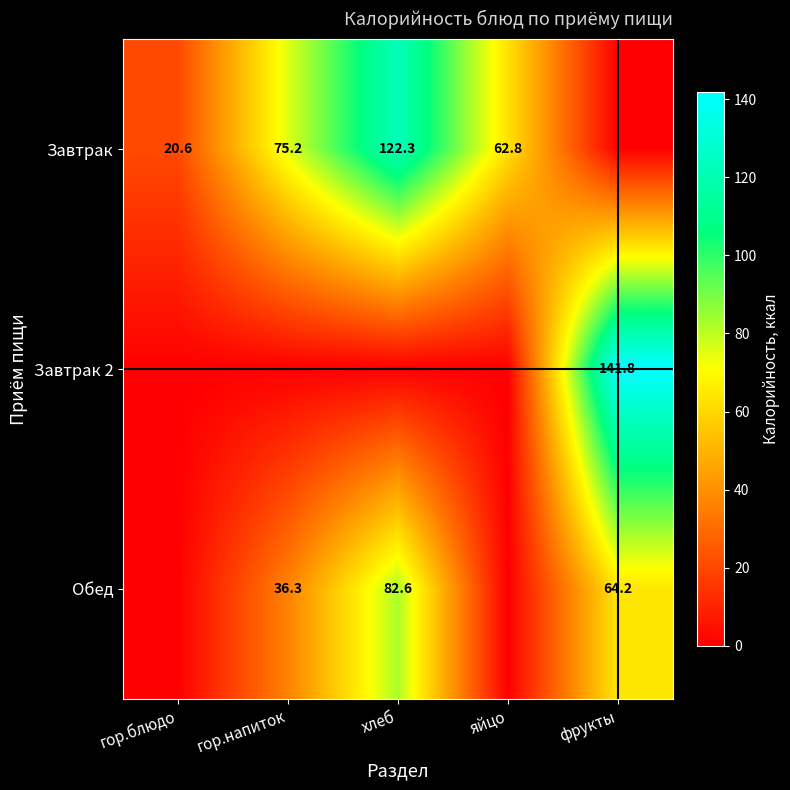

True or false: Завтрак 2 has a value of 141.8 at фрукты.

True